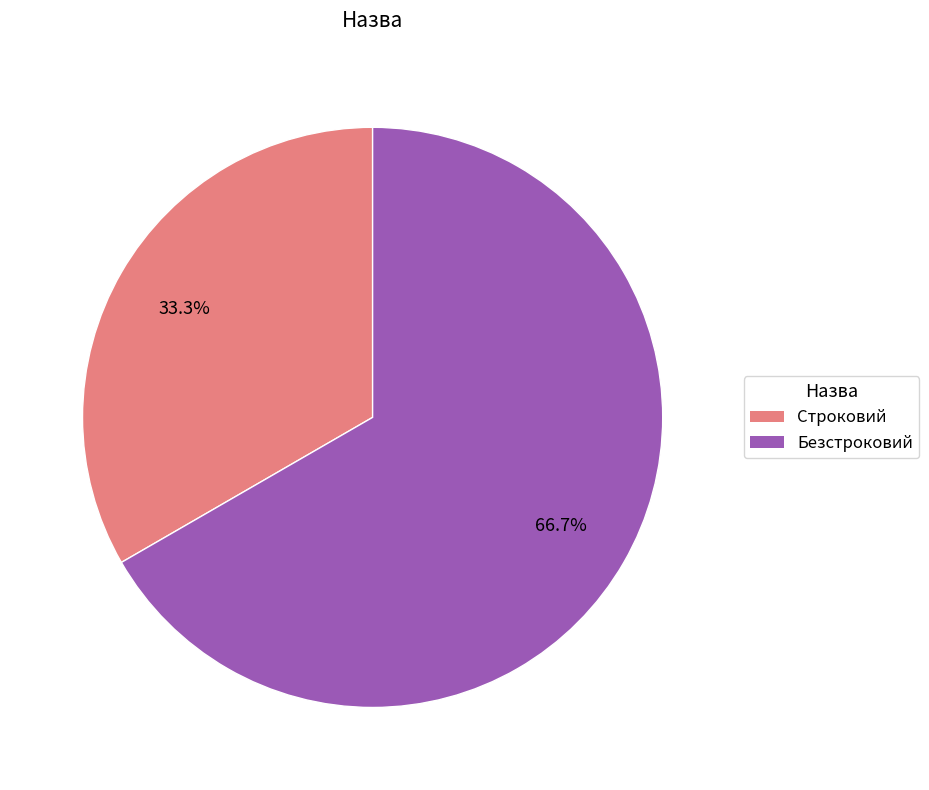

Approximately how many times larger is the value at Безстроковий compared to Строковий?

2.0